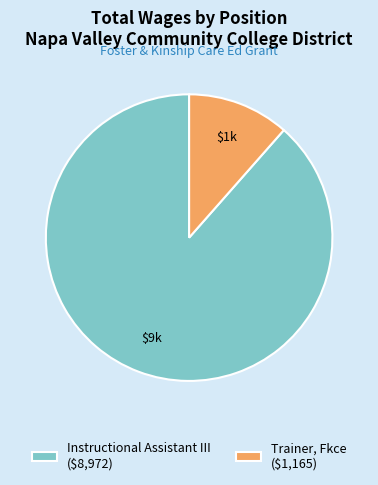

Combined, do Instructional Assistant III and Trainer, Fkce account for over 50%?

Yes